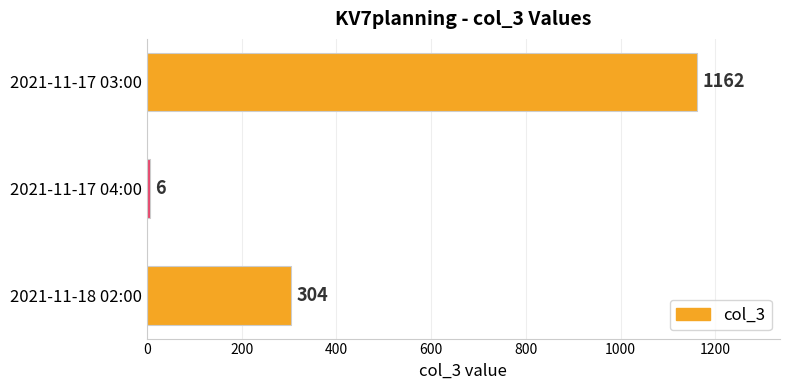

Reading bottom to top, list all the values displayed in this chart.

2021-11-18 02:00=304	2021-11-17 04:00=6	2021-11-17 03:00=1162